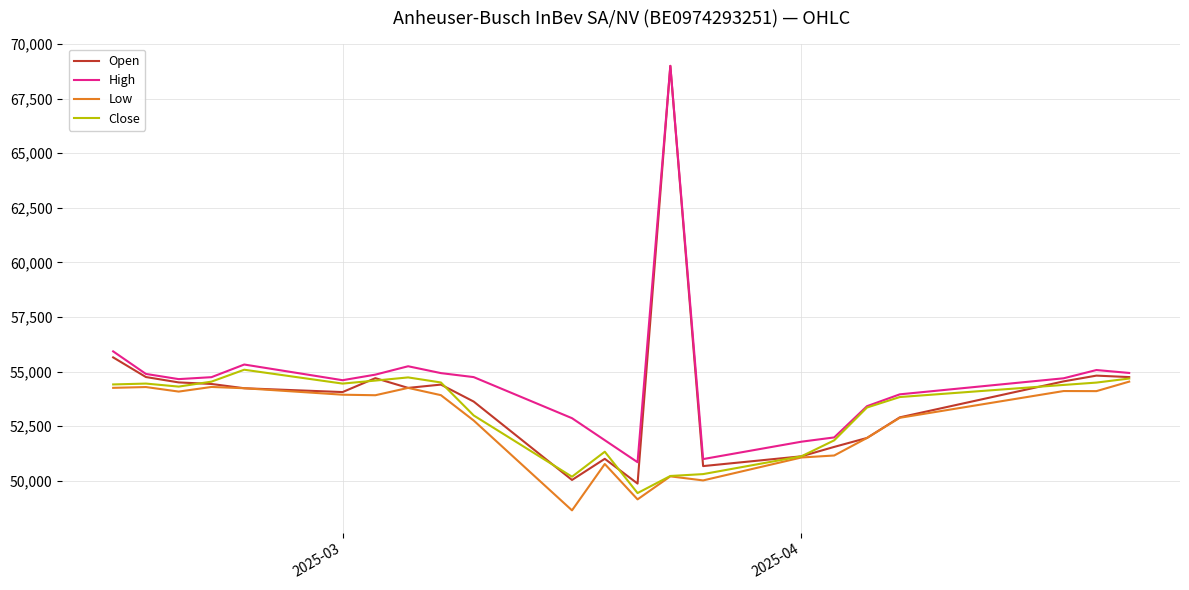

Which series has the widest spread of values?

Open